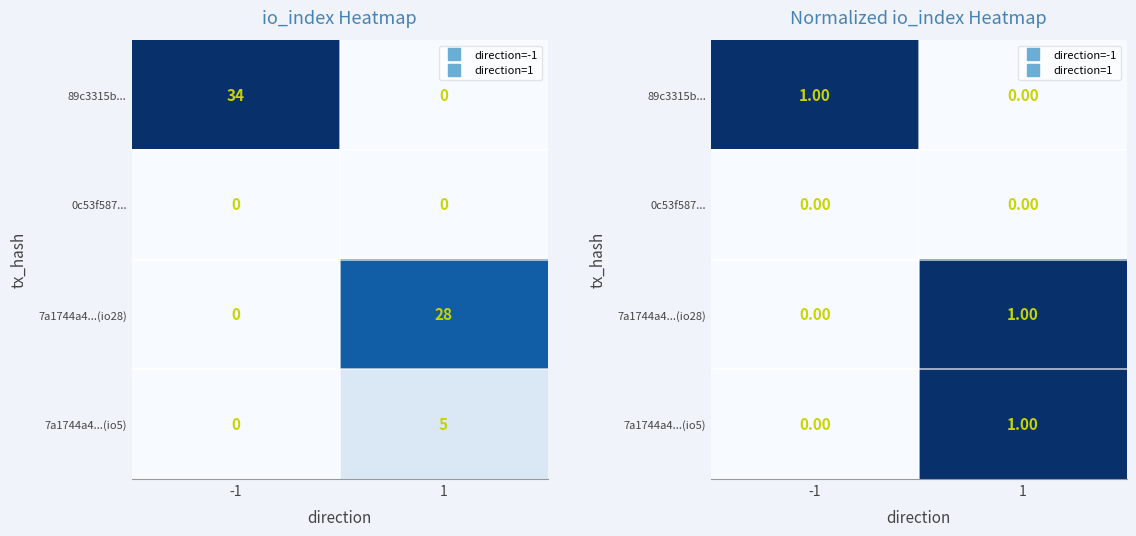

True or false: 89c3315b... has a value of 1 at -1.

False